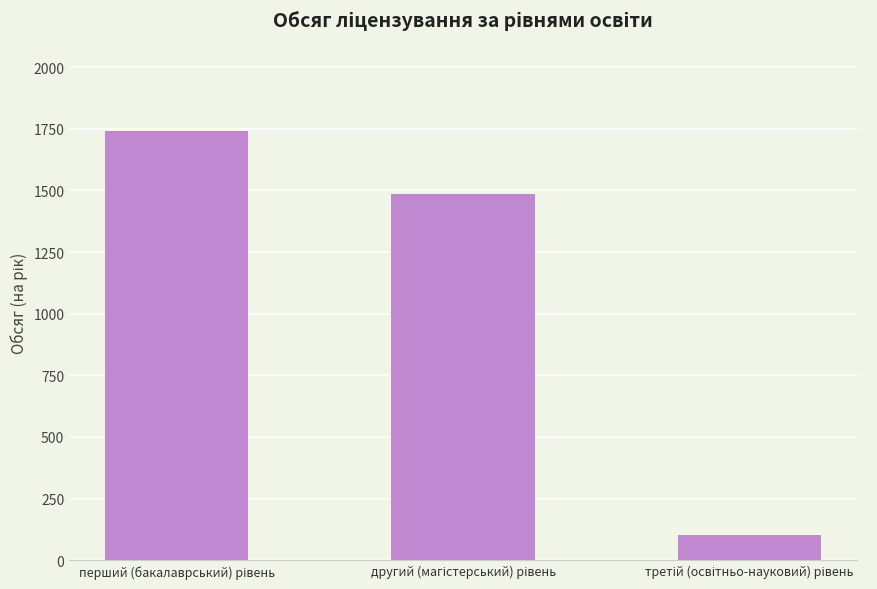

What is the value of the 1st bar from the left?

1740